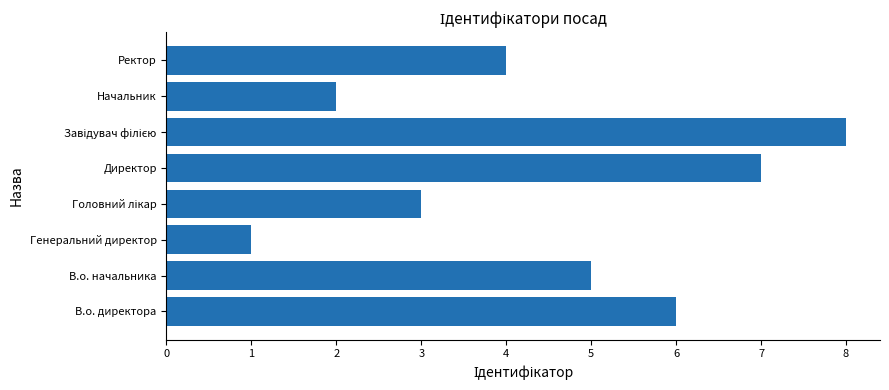

What is the difference between the second highest and second lowest values?

5